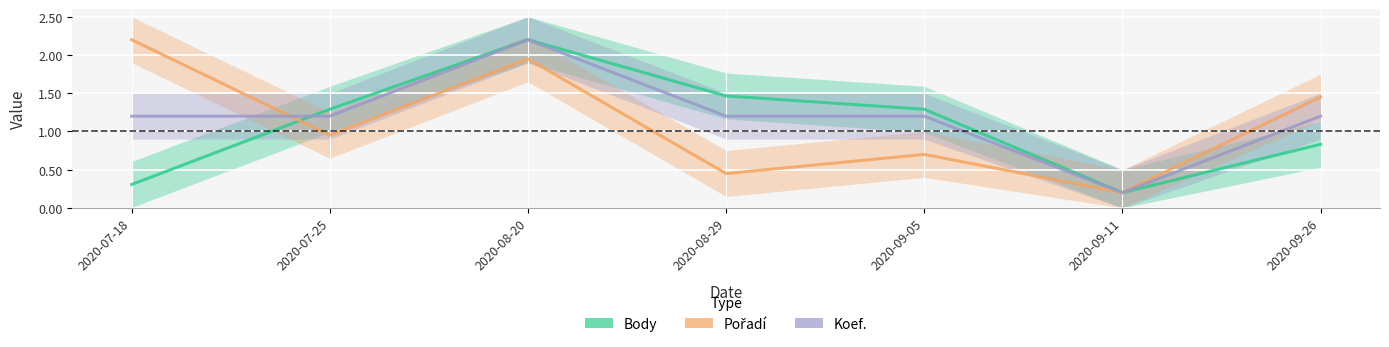

Where is Koef. nearest to the value 1?

2020-07-18